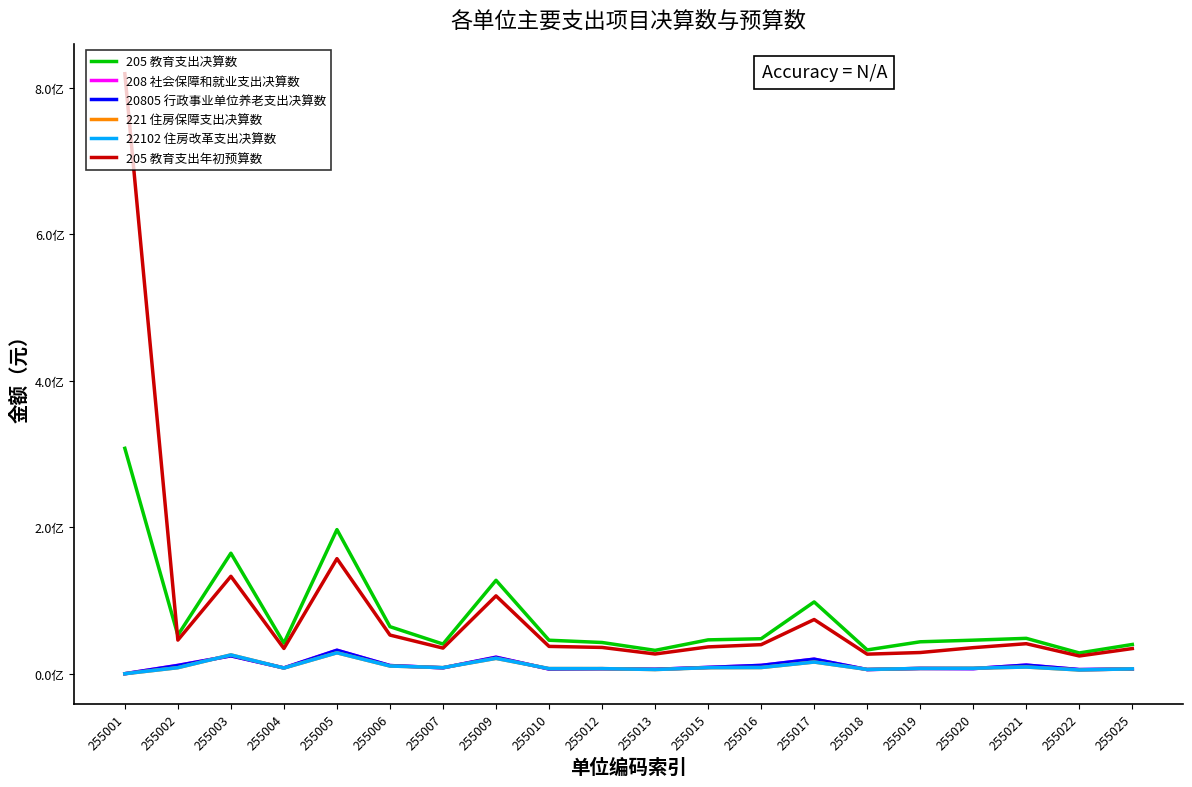

Reading right to left, what are all the values shown in this chart?

205 教育支出决算数: 39928058.1	28342131.8	48292199.3	45789413.5	43586660.4	32483512.0	98005147.9	47751888.9	46211705.9	31888855.9	42635421.0	45712729.2	127512321.0	40495384.3	64242355.7	196739181.5	41742098.7	164498312.6	52699562.6	307668084.5
208 社会保障和就业支出决算数: 6414705.0	5647782.1	11760406.9	6987323.1	7226342.3	5685144.6	19852488.6	11374730.8	8641171.7	6045593.9	6842399.9	6445719.2	22664845.9	8078878.6	11159386.2	32060878.0	7920204.4	24428866.4	11462930.0	0.0
20805 行政事业单位养老支出决算数: 6414705.0	5647782.1	11760406.9	6987323.1	7226342.3	5685144.6	19852488.6	11374730.8	8641171.7	6045593.9	6842399.9	6445719.2	22371727.9	8078878.6	11159386.2	32060878.0	7920204.4	24428866.4	11235268.0	0.0
221 住房保障支出决算数: 6634830.0	5136087.0	9117420.0	7494731.0	7219111.0	5838911.0	15945915.0	8436576.0	8254767.0	5705415.0	6993785.0	7032447.0	20951757.2	8311620.0	10507775.0	28568825.0	7748975.0	25695352.0	8241621.0	0.0
22102 住房改革支出决算数: 6634830.0	5136087.0	9117420.0	7494731.0	7219111.0	5838911.0	15945915.0	8436576.0	8254767.0	5705415.0	6993785.0	7032447.0	20951757.2	8311620.0	10507775.0	28568825.0	7748975.0	25695352.0	8241621.0	0.0
205 教育支出年初预算数: 34343081.0	24230585.5	40974346.9	35576237.1	28928901.7	26697469.2	73986251.4	39677848.2	36613288.1	26941744.6	35889875.4	37288669.8	106285653.2	34982813.6	52774573.5	157080983.7	34493319.4	132970857.3	45914867.0	819014423.6